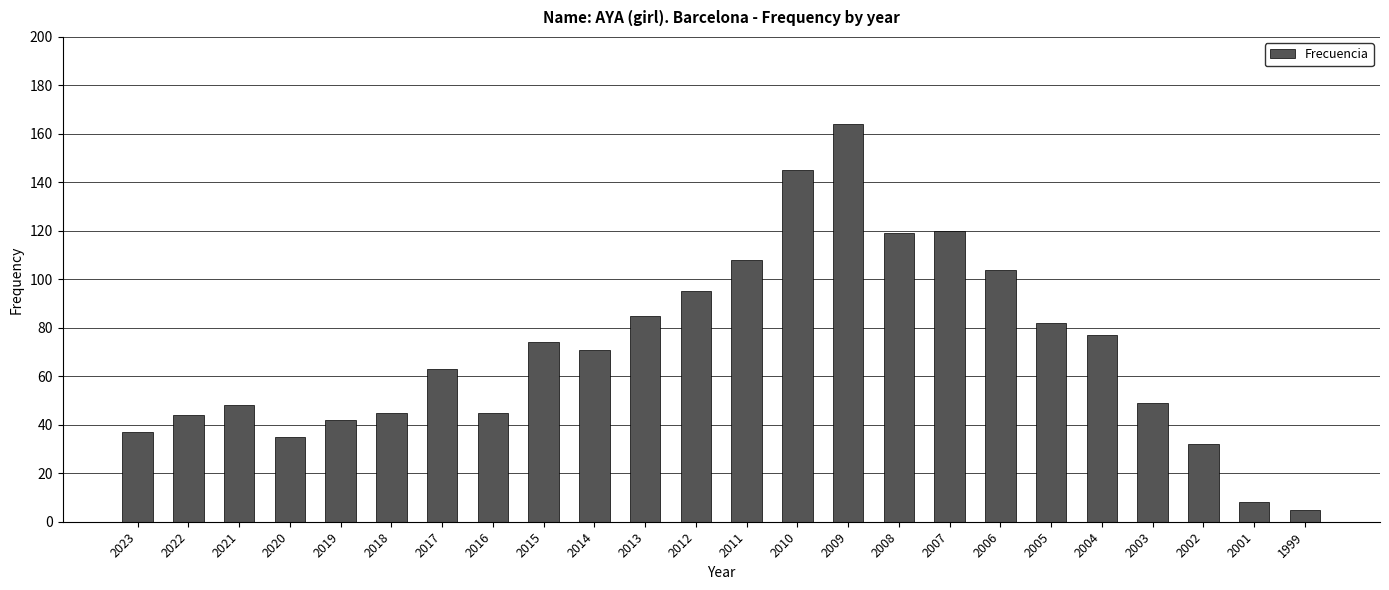

Are the bars grouped side by side (vs. stacked)?

No